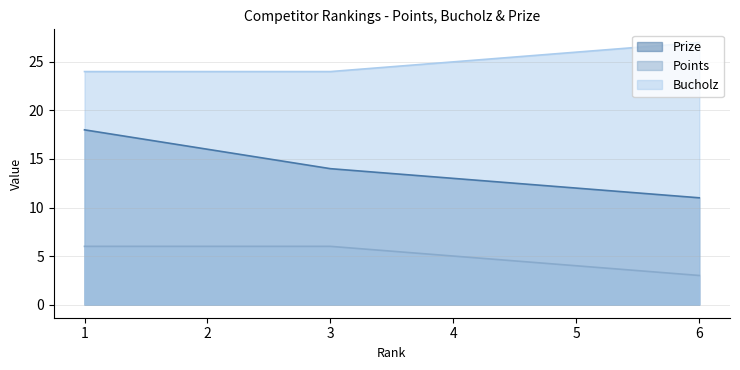

What is the minimum value for Prize?

11